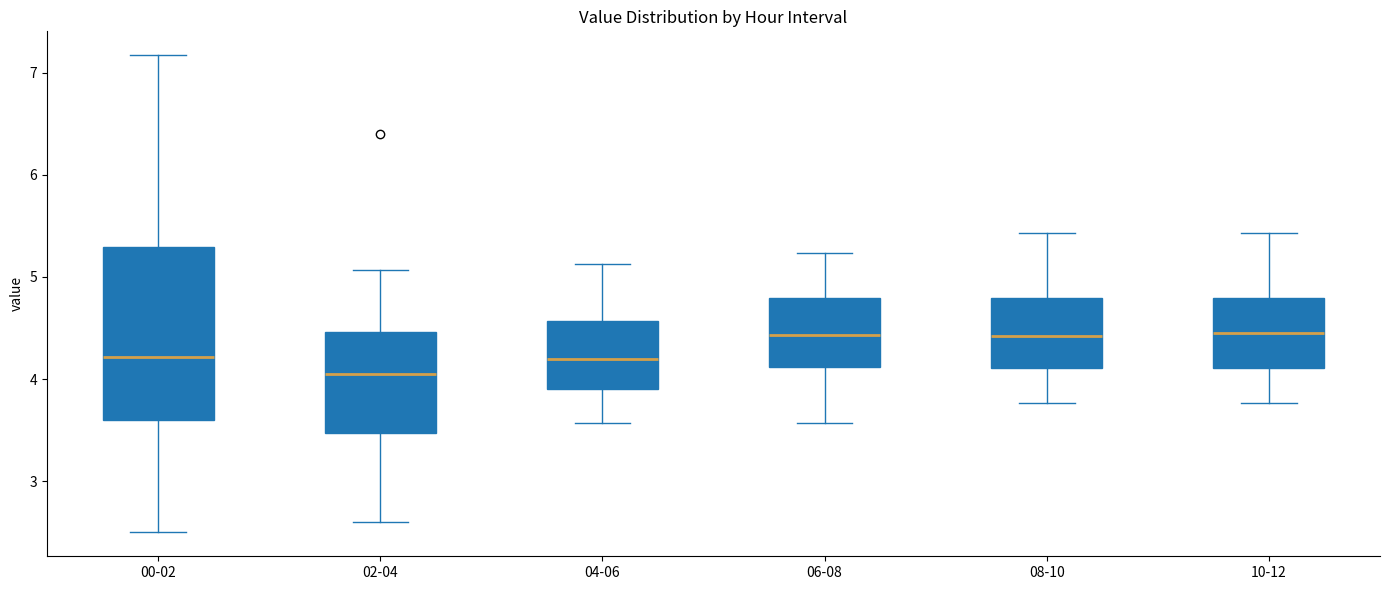

Where does the lower whisker of the box for 00-02 end on the y-axis? The values are not printed on the chart, so give them approximately, as read against the axis.

2.5